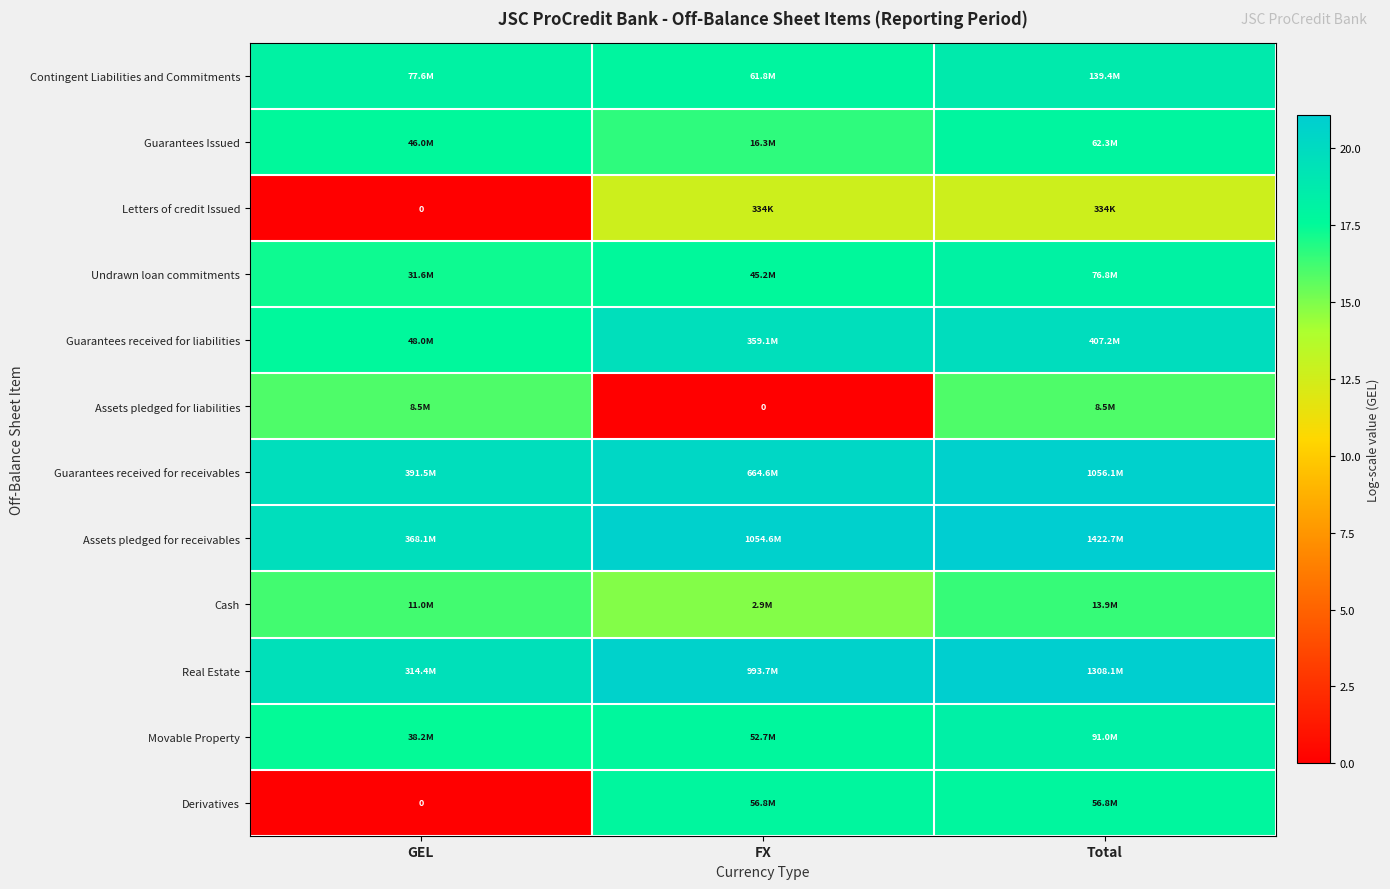

What is the lowest value of the Guarantees Issued series?

16.6